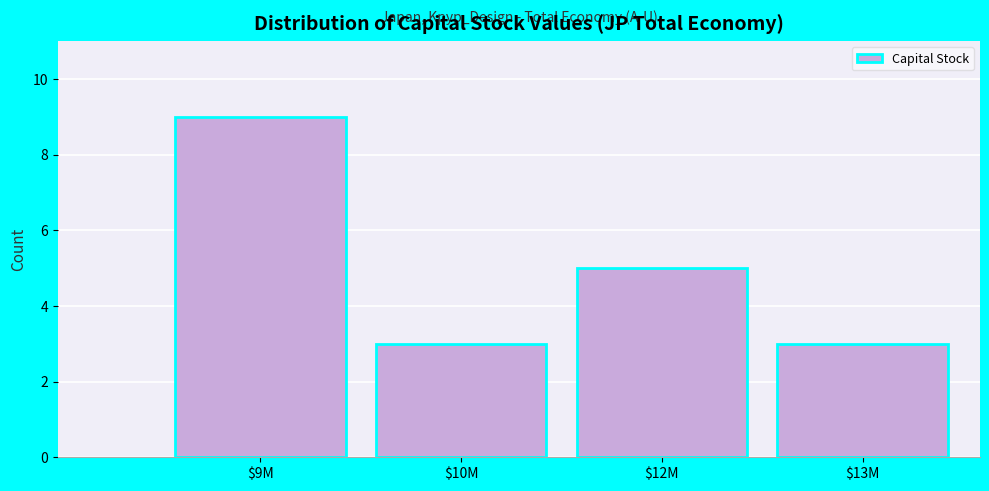

Reading right to left, extract all data points from this chart.

3	5	3	9